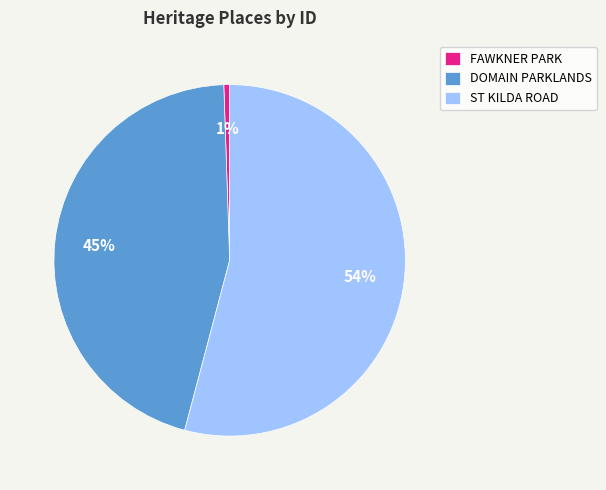

To the nearest percent, what is the average slice percentage?

33%